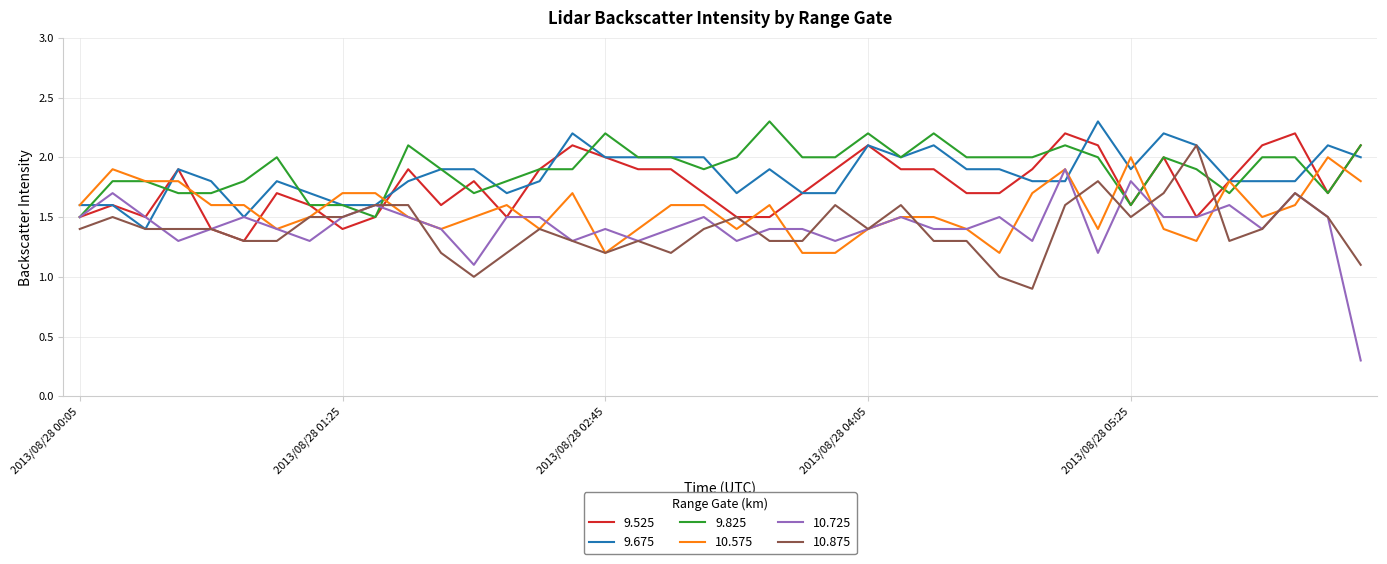

What is the maximum value for 9.675?

2.3